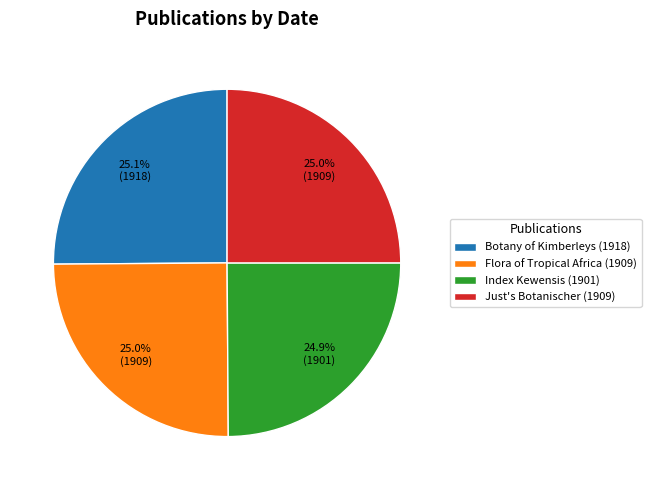

To the nearest percent, what is the average slice percentage?

25%